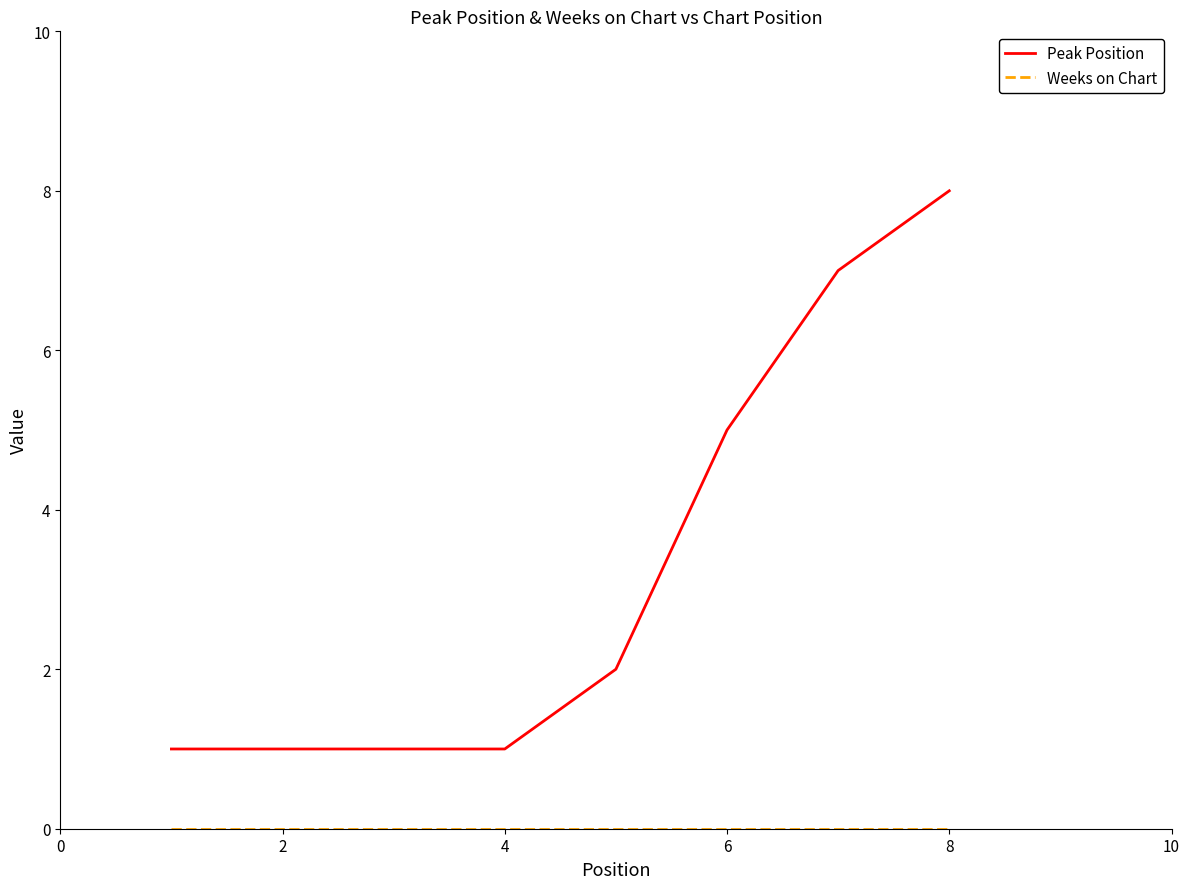

What is the sum of all Peak Position values?

26